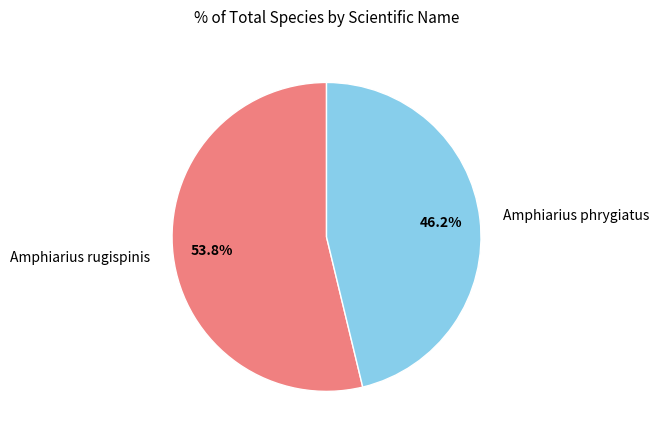

Is there a majority slice in this chart?

Yes